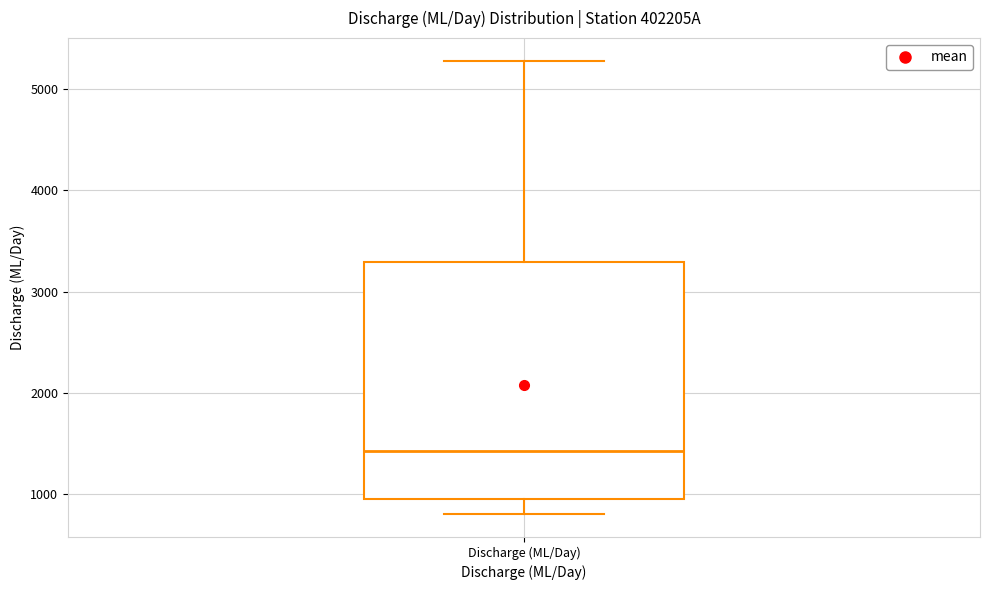

Read this box plot against the y-axis: the position of the median line, the range covered by the box, and the ends of both whiskers. The values are not printed on the chart, so give them approximately, as read against the axis.

median 1400, box 900 to 3300, whiskers 800 to 5300